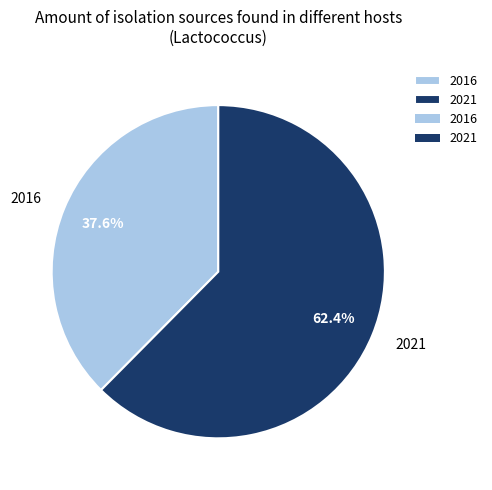

Approximately how many times larger is the value at 2016 compared to 2021?

0.6